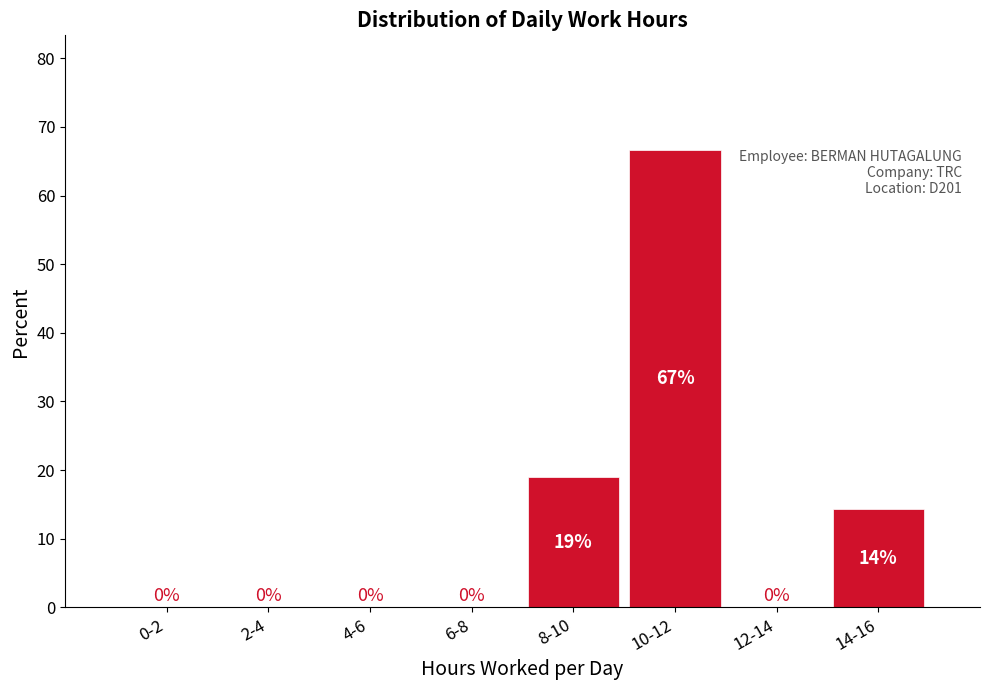

What is the sum of all values?

100.0